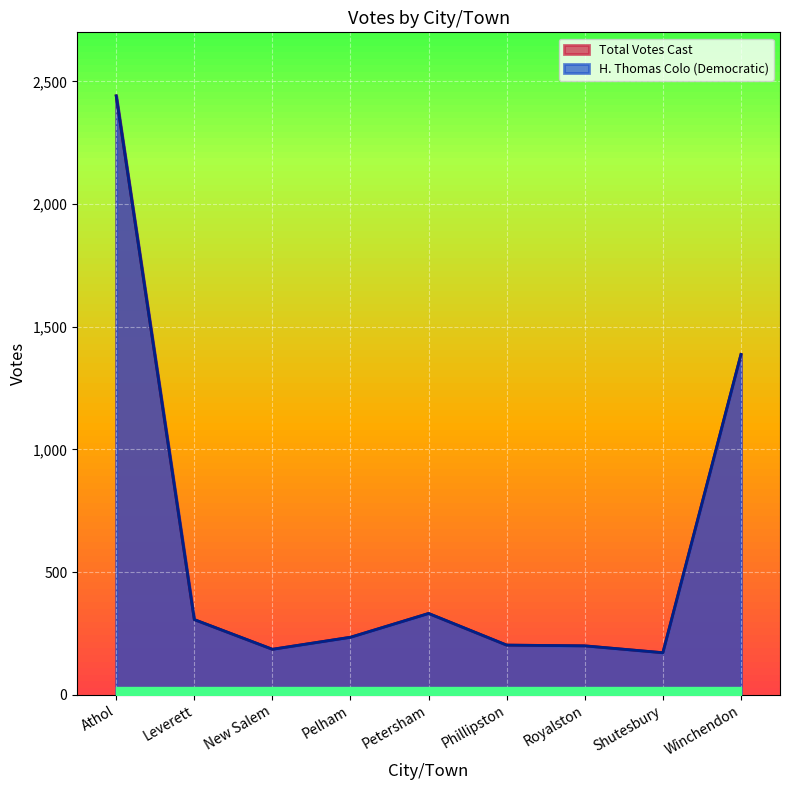

What is the sum of all H. Thomas Colo (Democratic) values?

5456